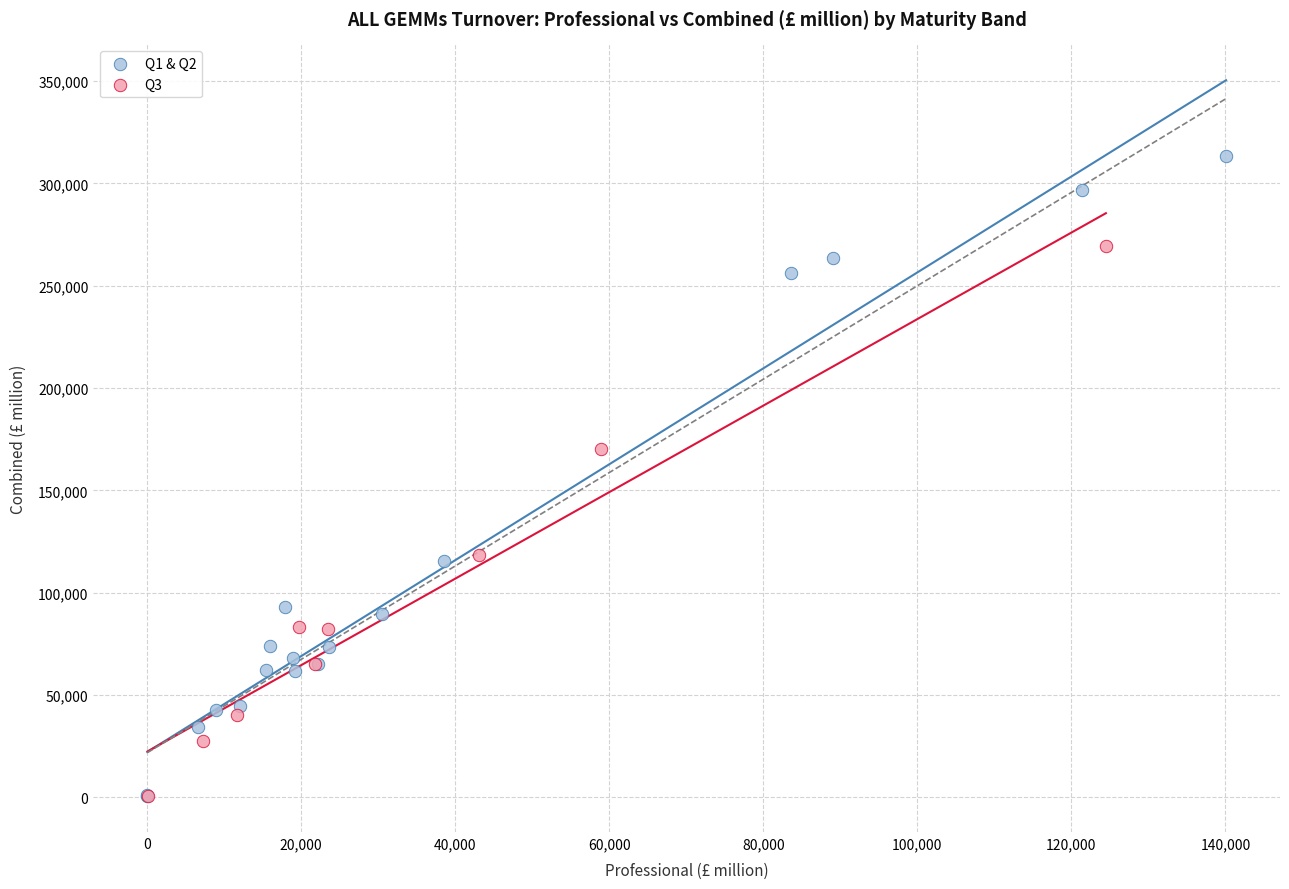

Which series contains the highest Y value?

Q1 & Q2